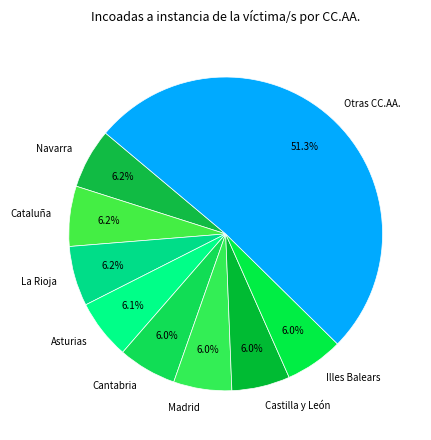

To the nearest percent, what is the average slice percentage?

11%